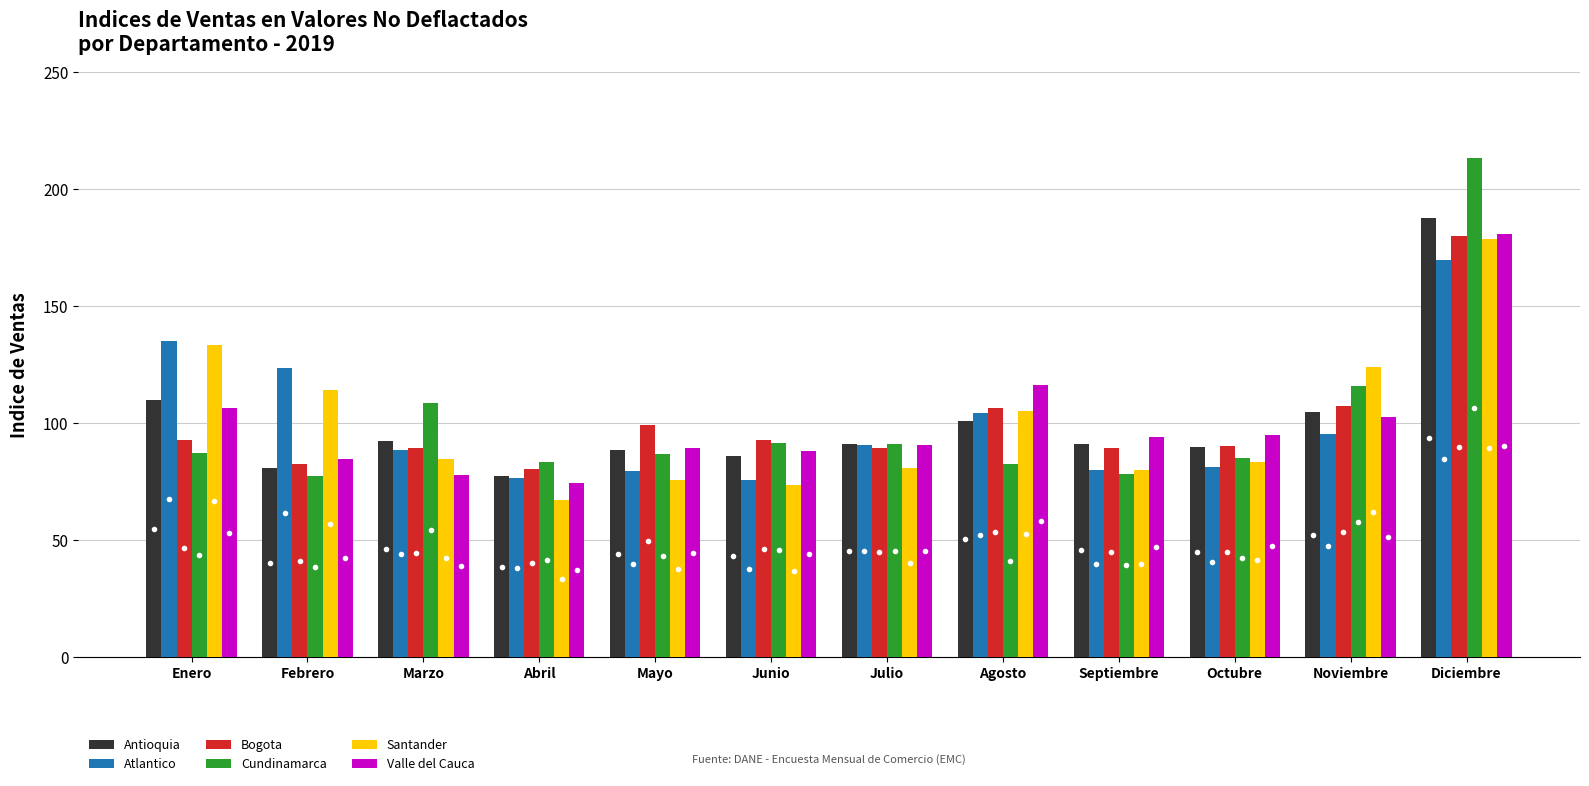

What is the value of the Bogota bar at the 4th from the left?

80.5